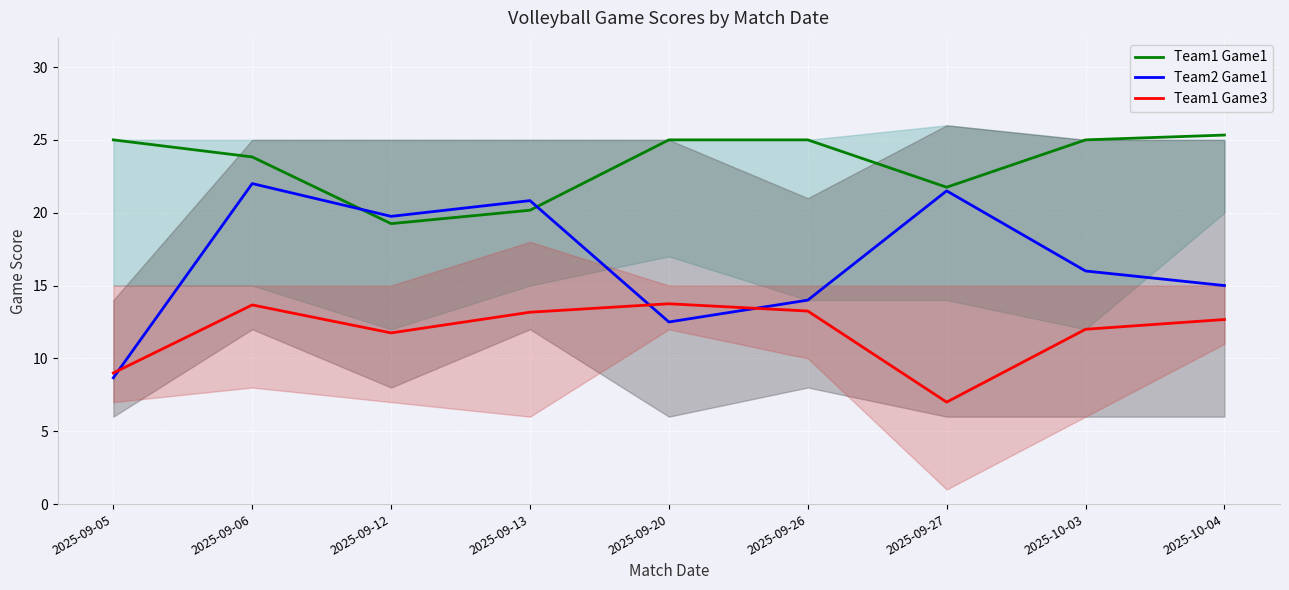

Count the number of data series in this chart.

3